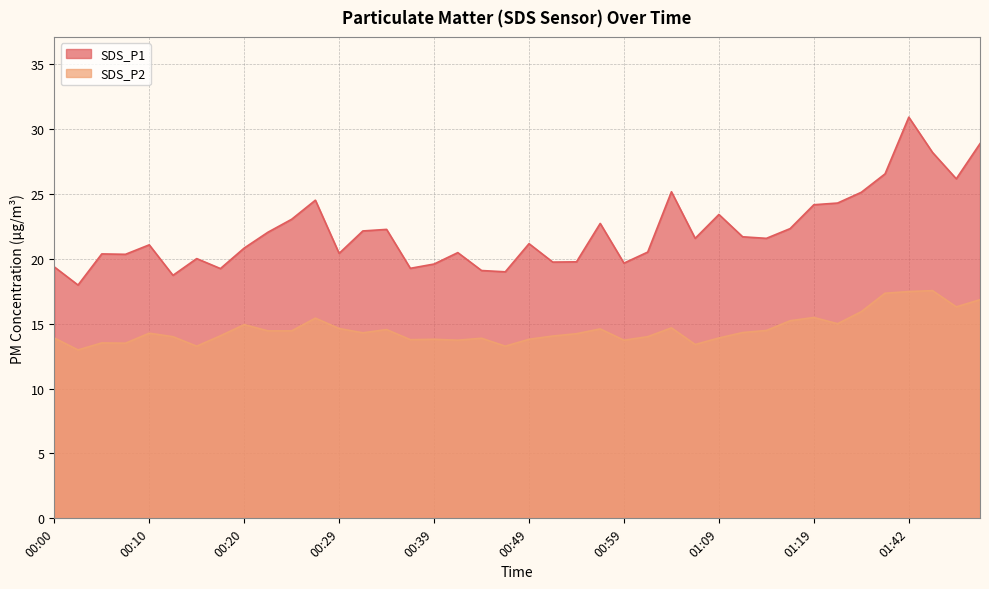

At how many categories does at least one series exceed 13?

40